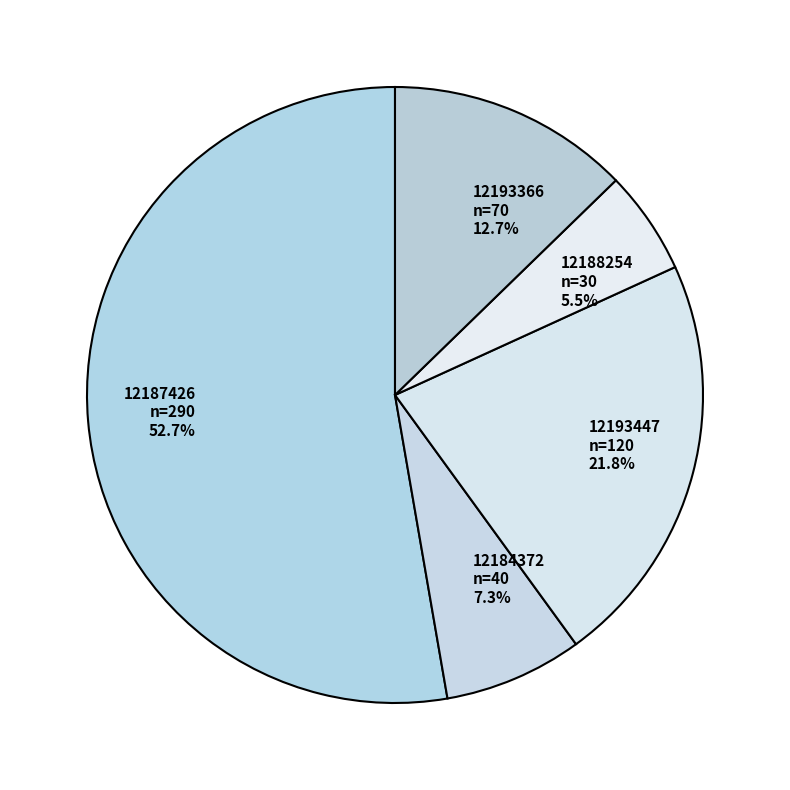

The 12193447 slice represents 17% of the pie. True or false?

False